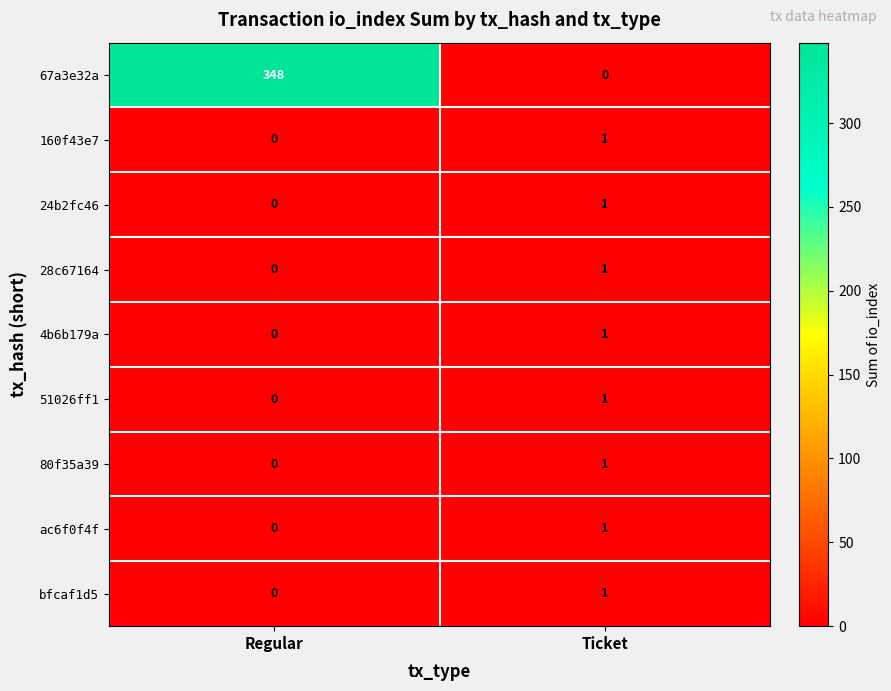

Which series has the largest range (max minus min)?

67a3e32a